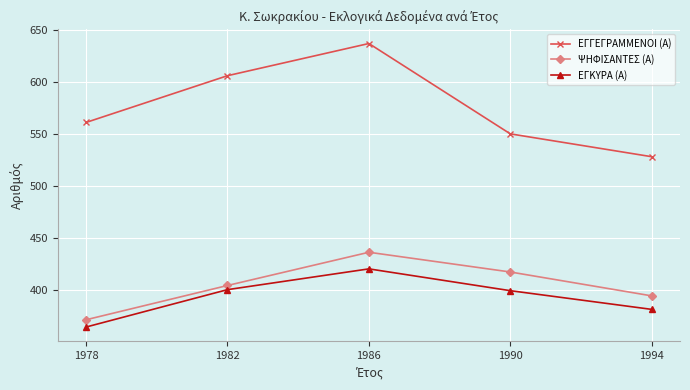

What is the value of the ΕΓΓΕΓΡΑΜΜΕΝΟΙ (Α) point at the 2nd from the left?

606